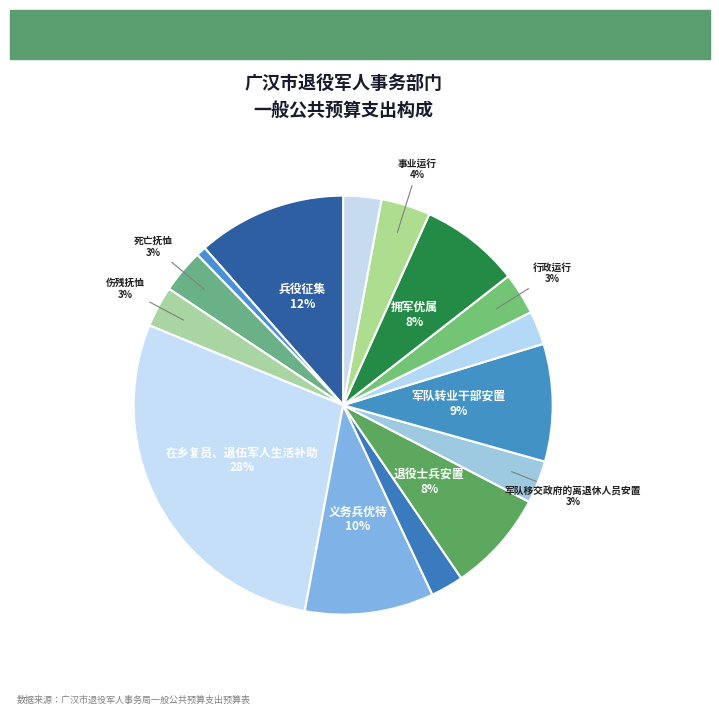

How many segments does this pie chart have?

15